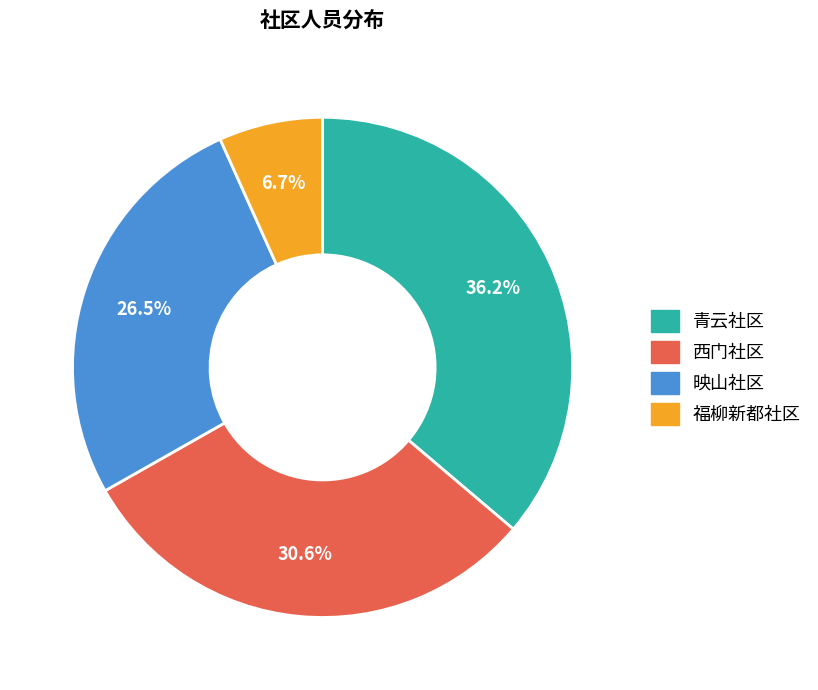

Combined, do 青云社区 and 西门社区 account for over 50%?

Yes